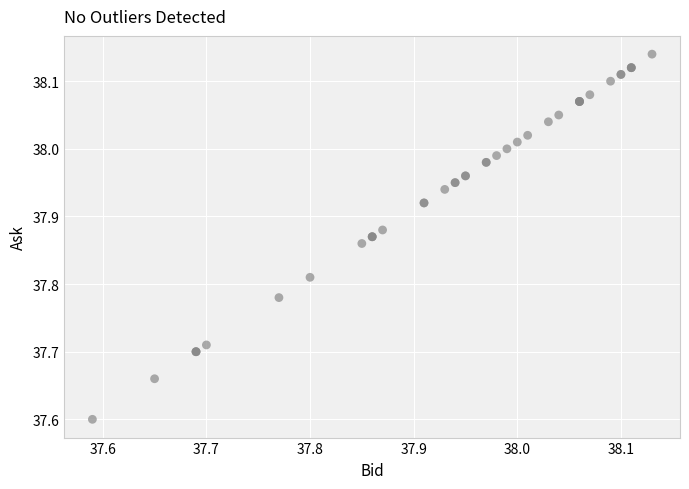

What Y value in the scatter plot is closest to 37?

37.6